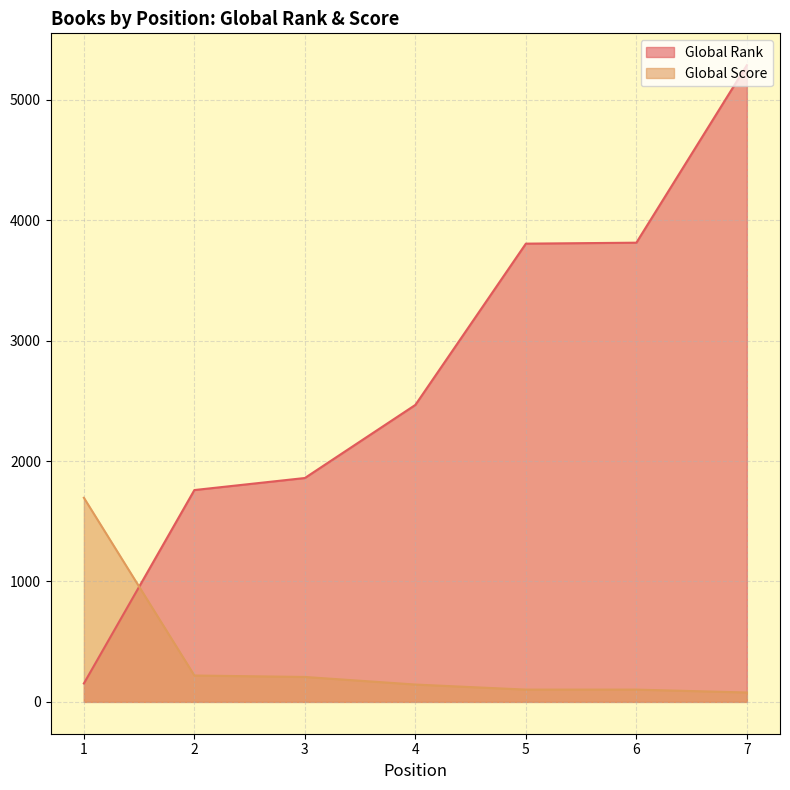

How many intersections are there between Global Score and Global Rank?

1